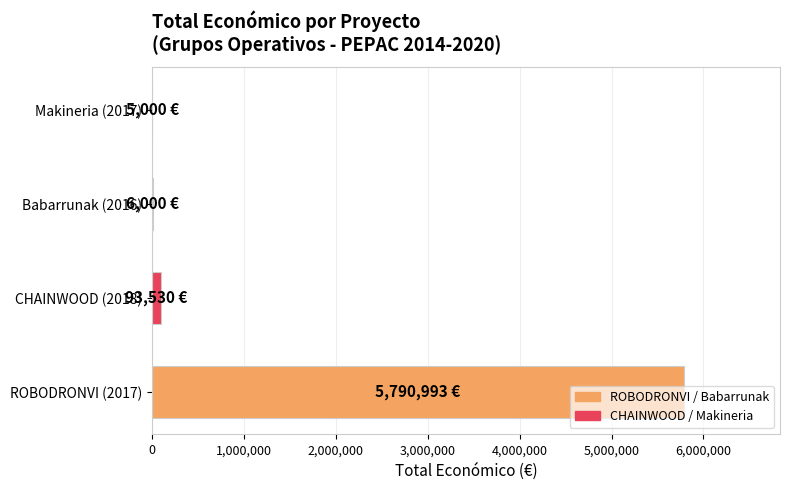

What is the sum of all values?

5895523